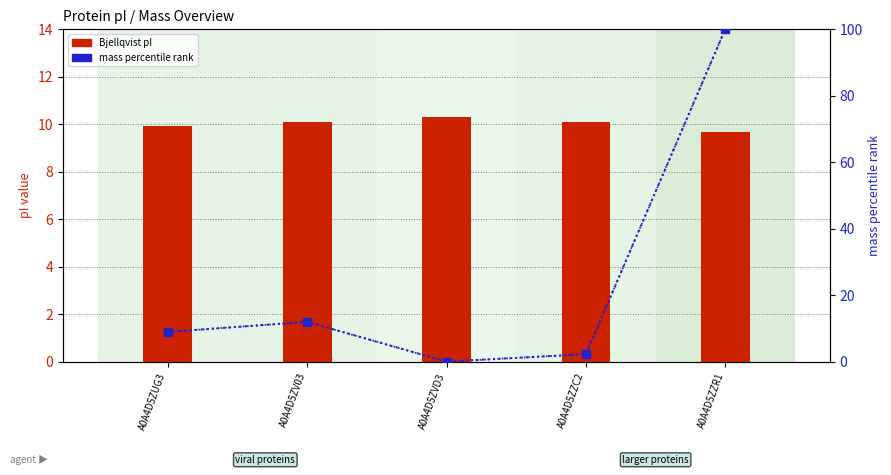

How many series are shown in this chart?

2